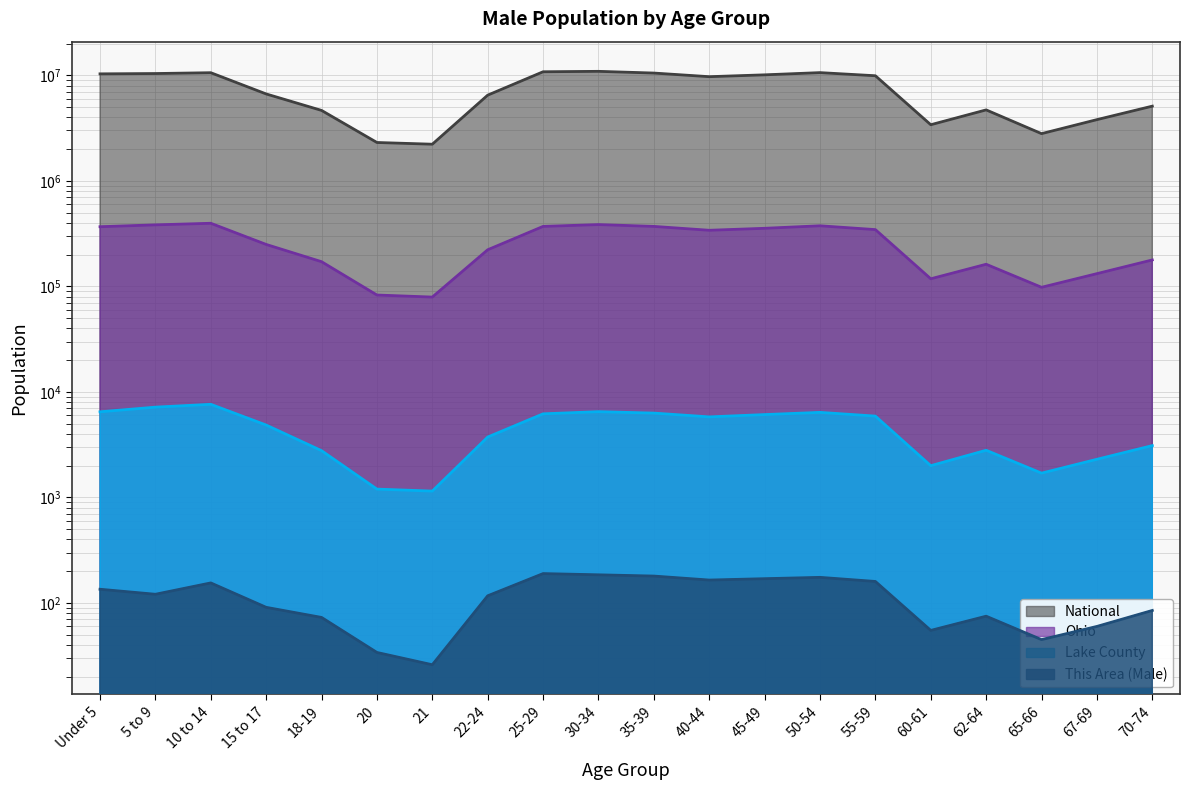

How many distinct data groups are displayed?

4